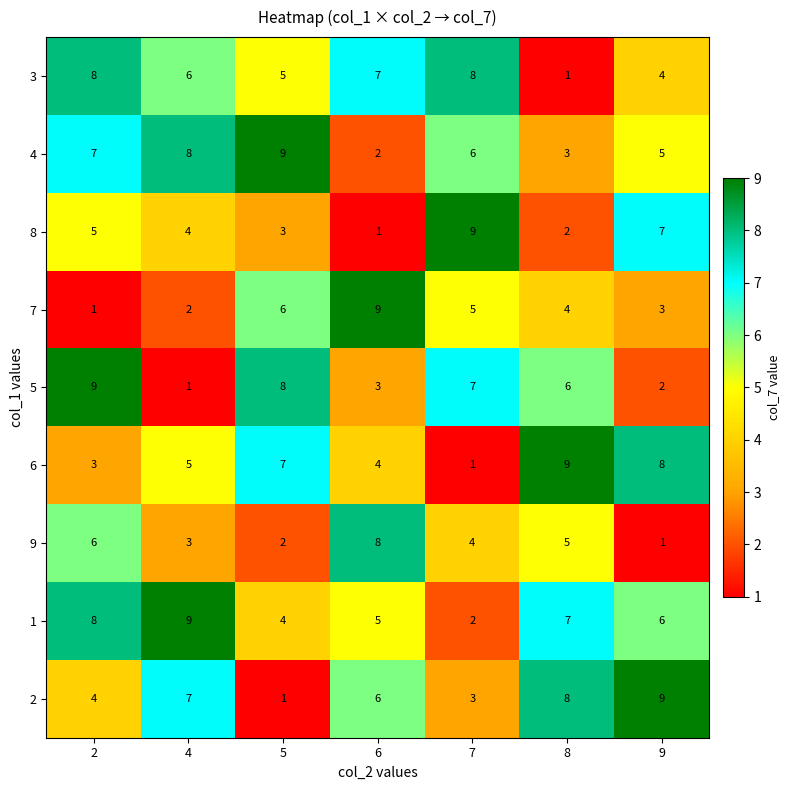

Which category has the highest value in the 4 series?

5